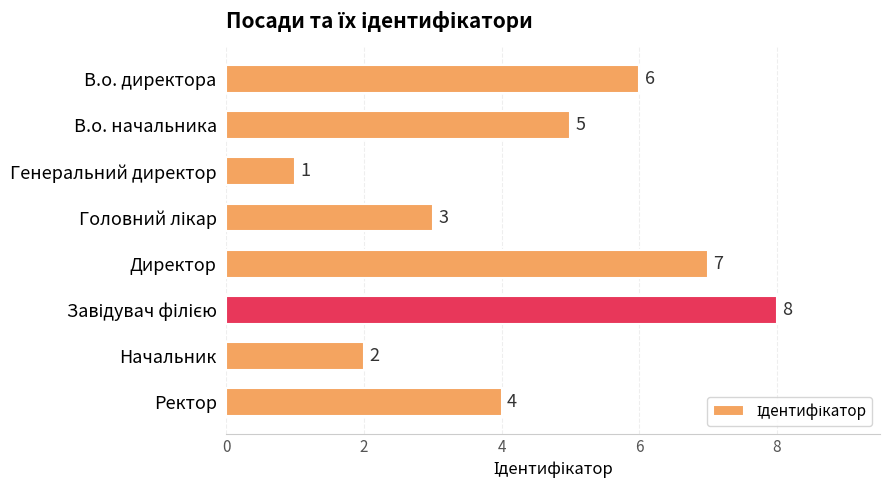

What is the maximum value shown in the chart?

8